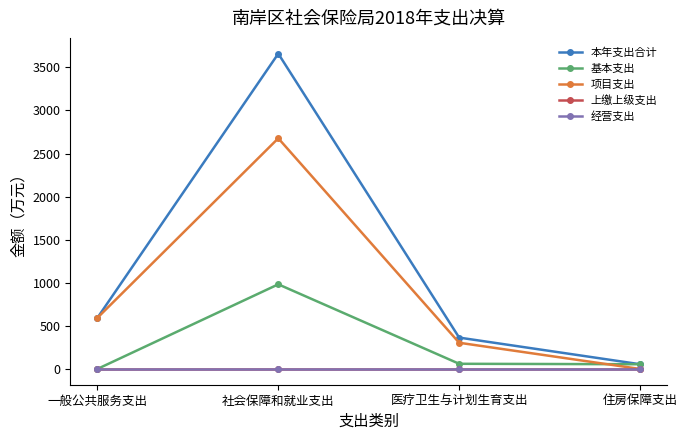

Where is 经营支出 nearest to the value 0?

一般公共服务支出